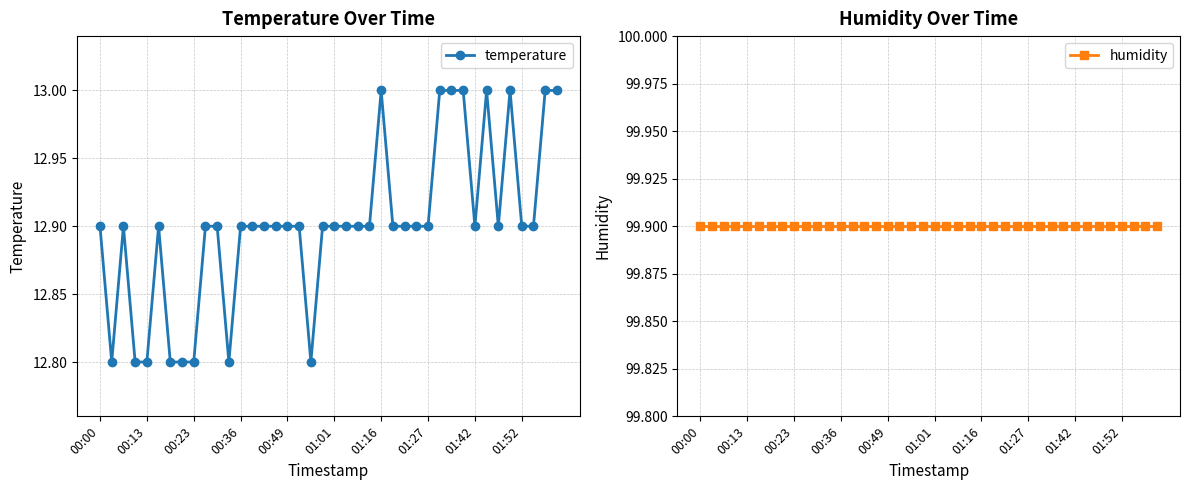

Rank the series by their average value, from lowest to highest.

temperature, humidity